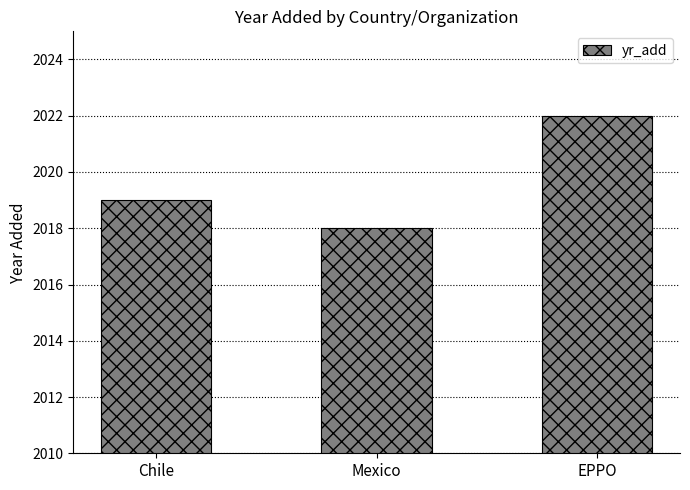

Reading left to right, list all the values displayed in this chart.

2019	2018	2022